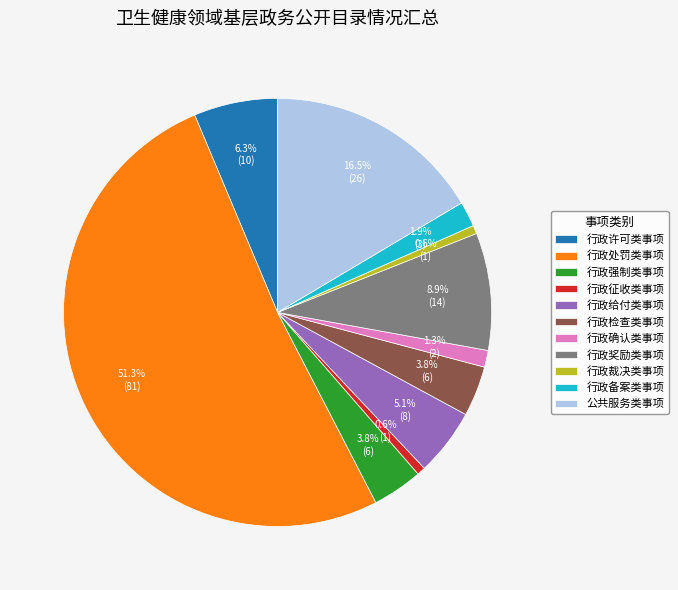

To the nearest percent, what is the combined percentage of 行政确认类事项 and 行政给付类事项?

6%